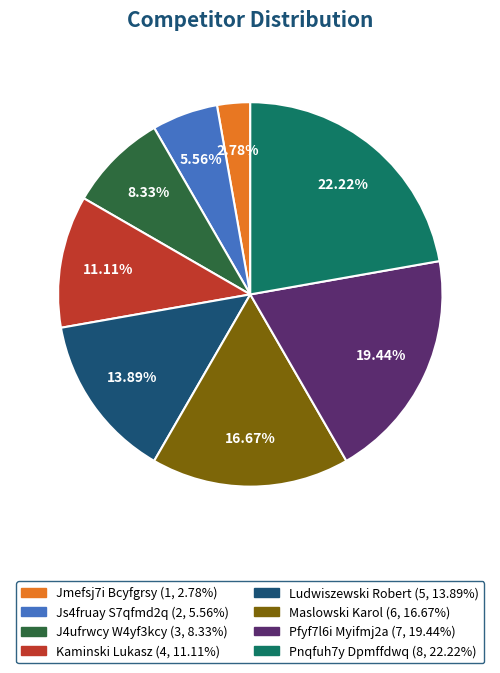

To the nearest percent, what percentage of the pie is Pnqfuh7y Dpmffdwq?

22%